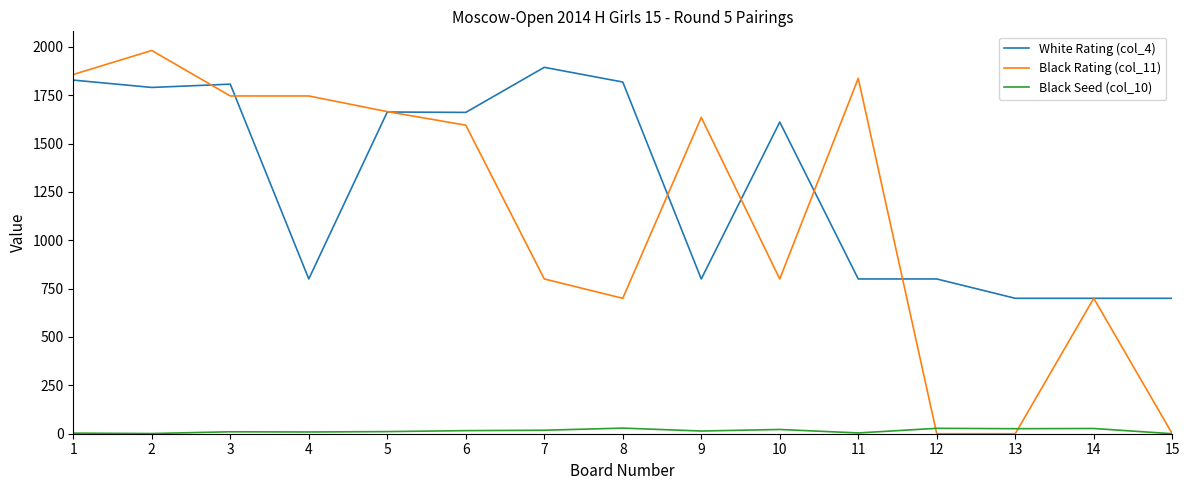

Which series has the largest range (max minus min)?

Black Rating (col_11)